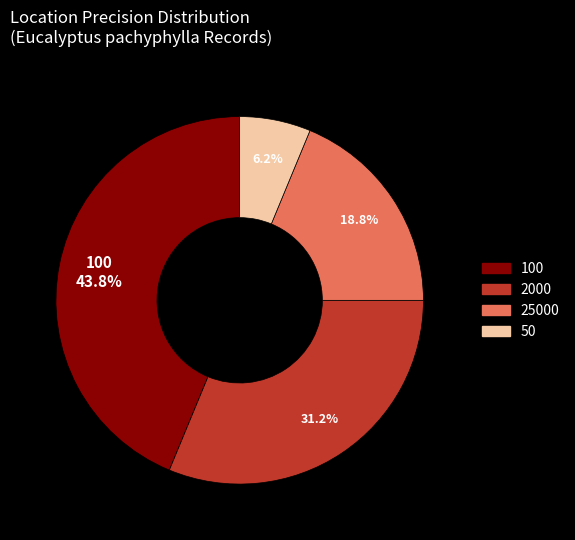

How many segments does this pie chart have?

4